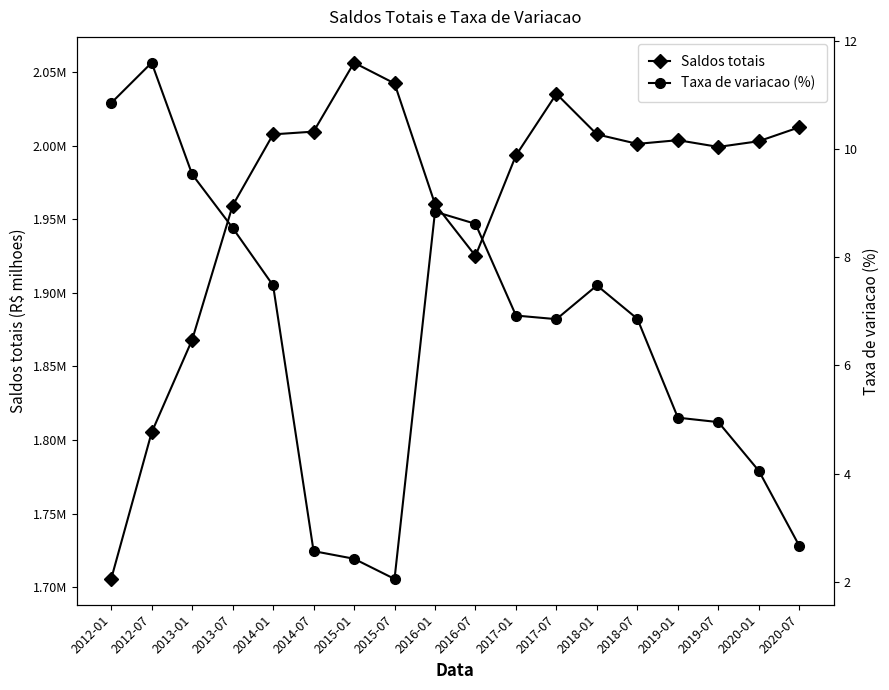

Where is the first local maximum for Saldos totais?

2015-01